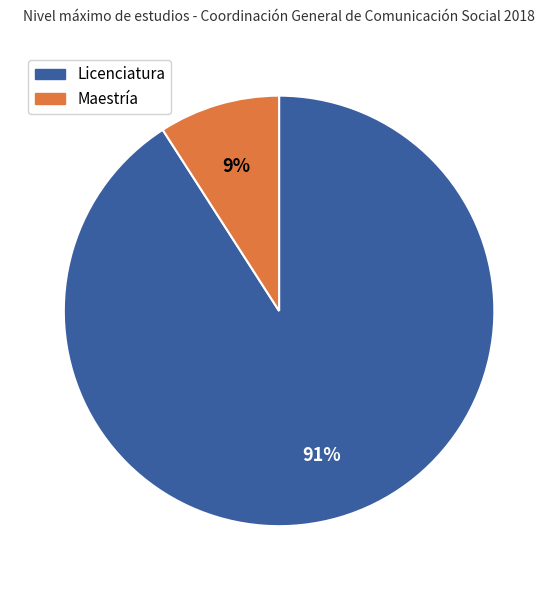

Is the sum of Licenciatura and Maestría greater than half?

Yes